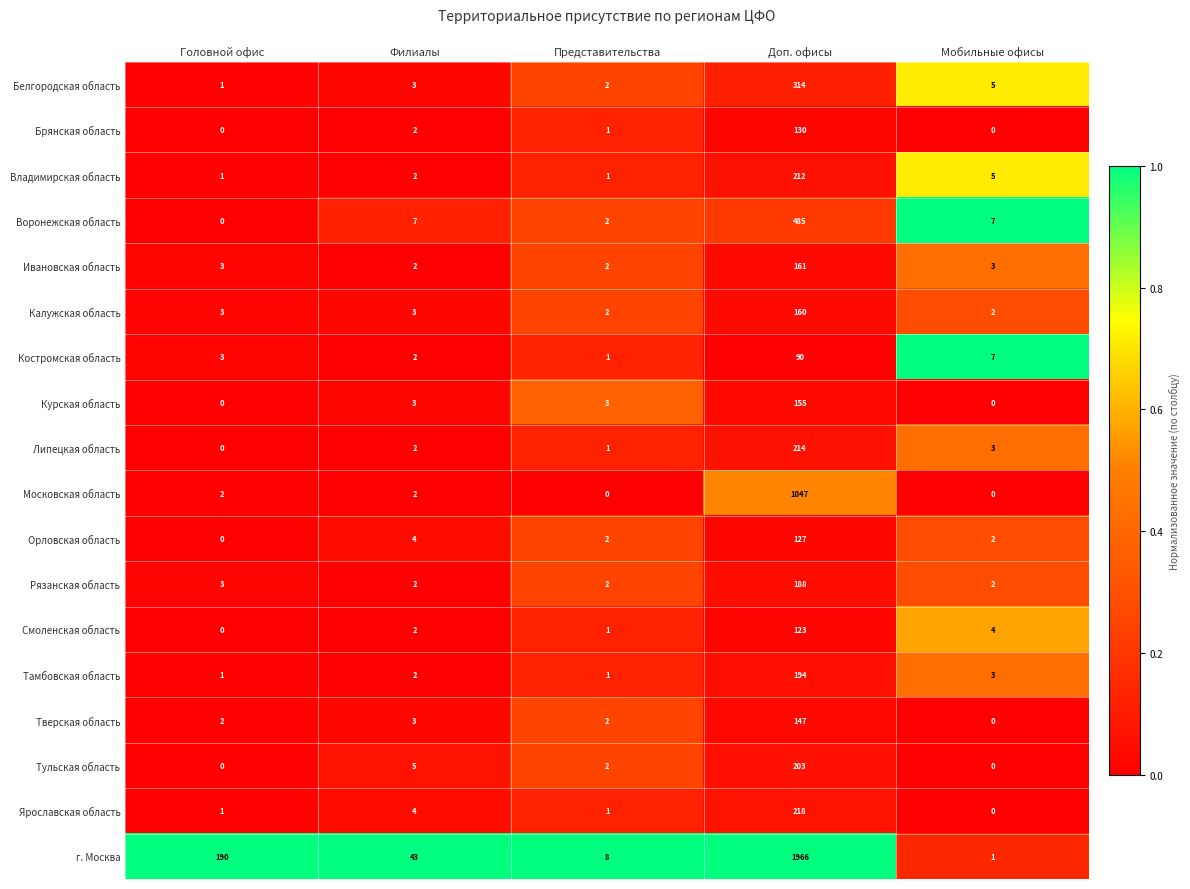

Which label corresponds to the largest value in the chart?

Доп. офисы